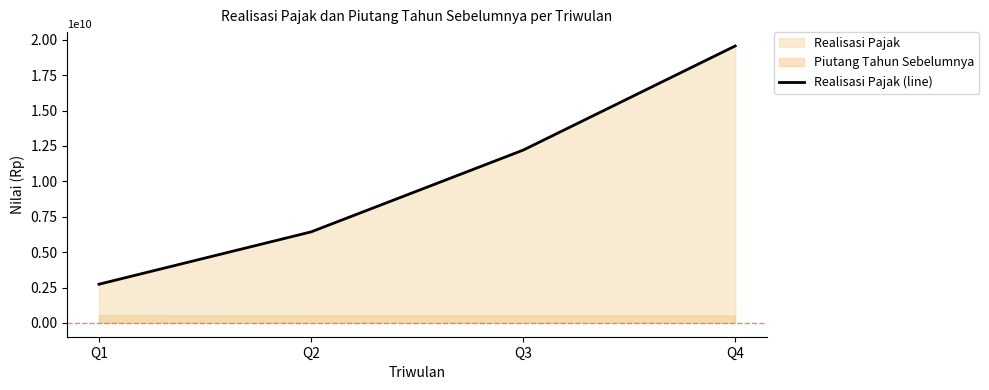

True or false: the data has more than 1 interior local peaks.

False